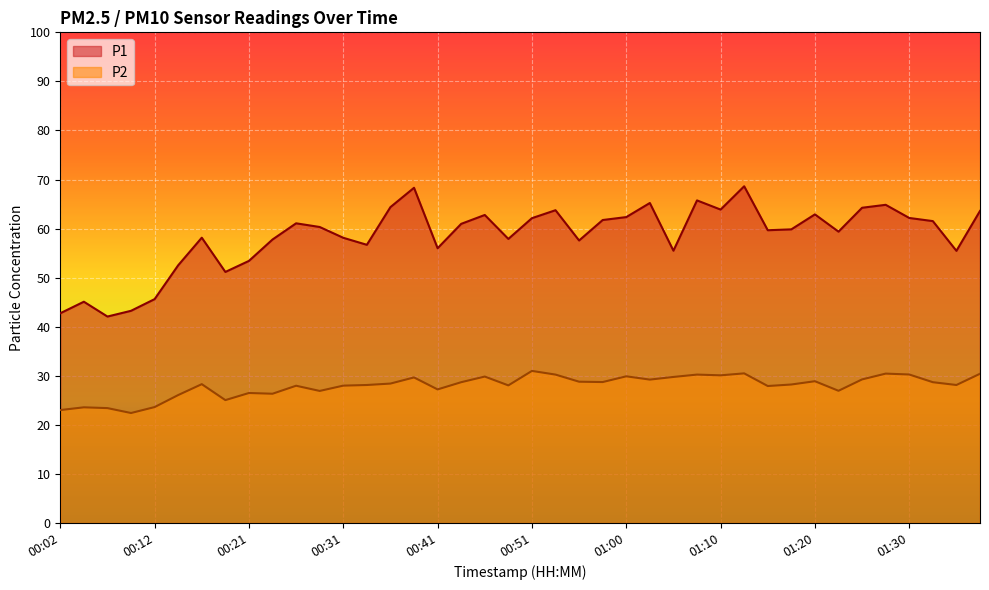

What is the greatest value displayed?

68.6